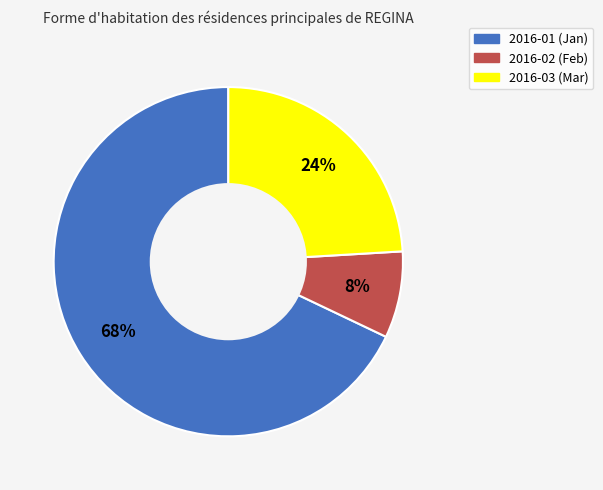

Rank the categories by value from highest to lowest.

2016-01, 2016-03, 2016-02